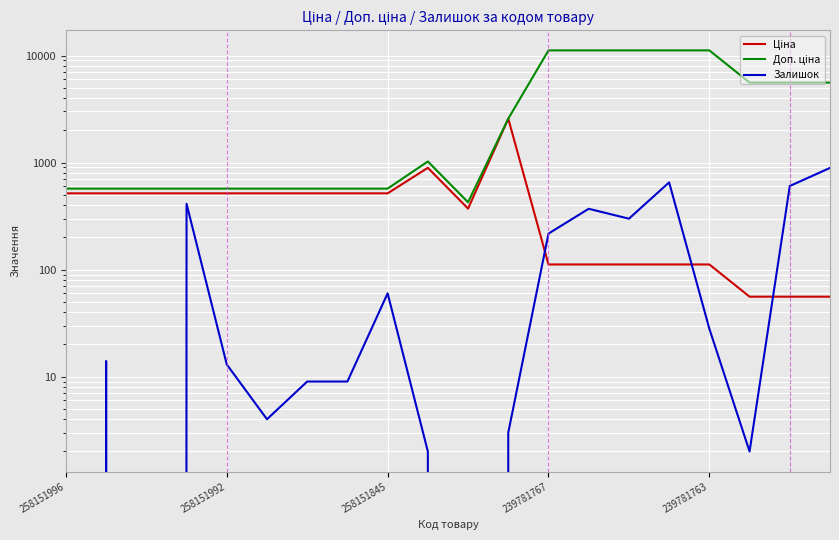

Does the chart display data point markers on the line(s)?

No